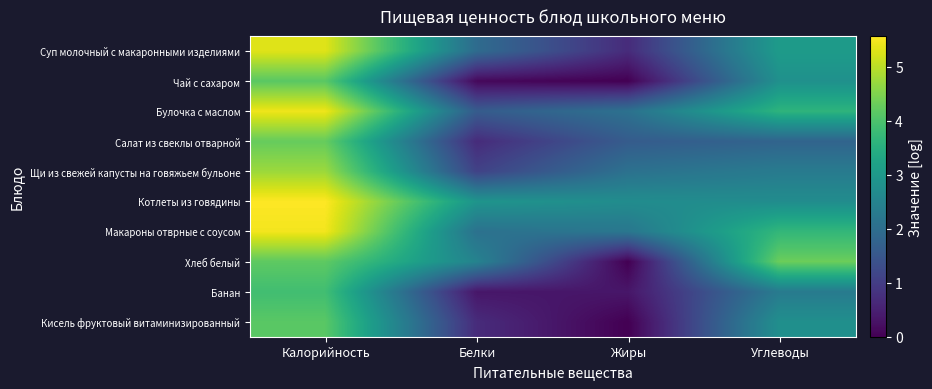

At how many categories does at least one series exceed 2?

4